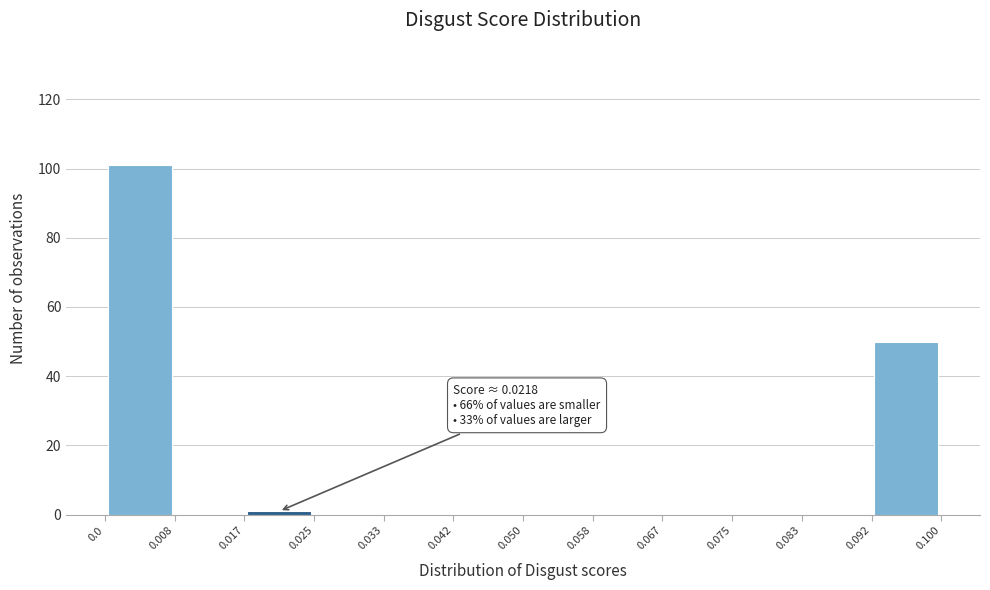

Which range on the x-axis has the tallest bar?

0.0 to 0.008